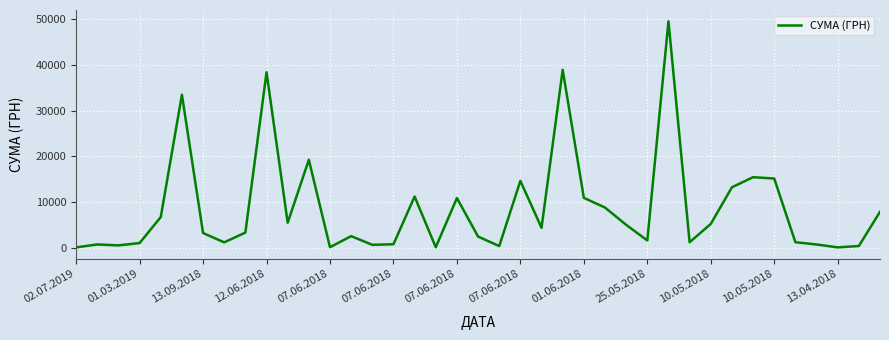

What is the difference between the maximum and minimum values?

49178.3